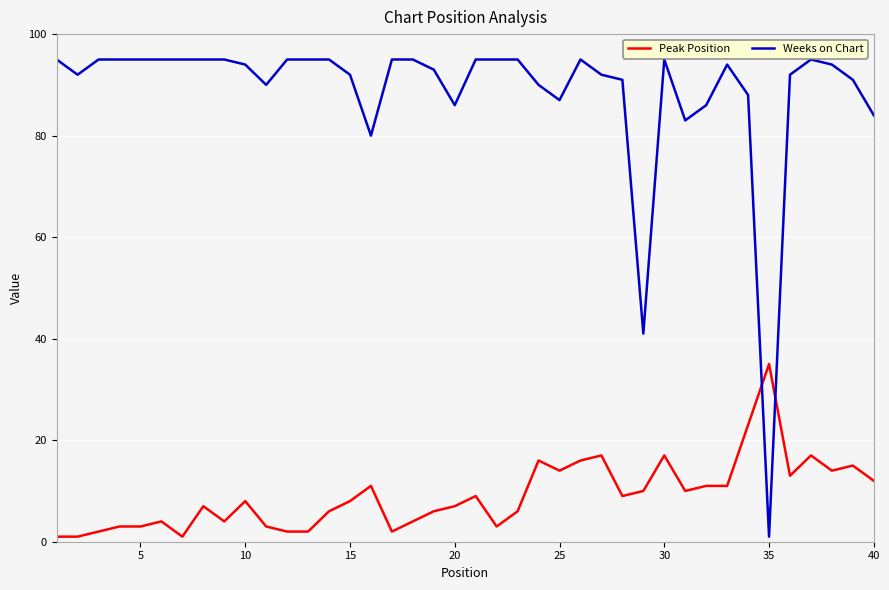

What is the sum of all Weeks on Chart values?

3546